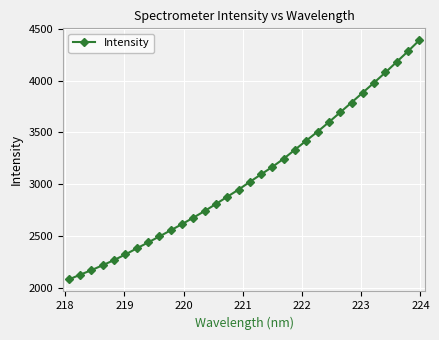

Reading left to right, extract all data points from this chart.

2078.5	2125.1	2168.7	2216.8	2266.4	2320.7	2379.2	2436.4	2494.6	2553.8	2613.8	2676.1	2740.3	2808.3	2878.1	2947.4	3022.3	3095.5	3167.9	3246.7	3334.1	3421.6	3508.4	3600.2	3694.7	3789.6	3885.9	3982.2	4080.5	4182.4	4285.2	4391.5